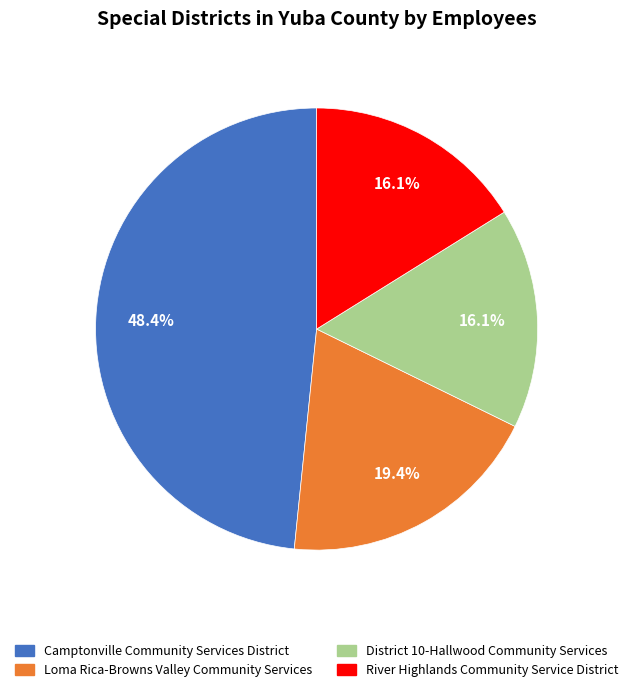

How many slices are in this pie chart?

4